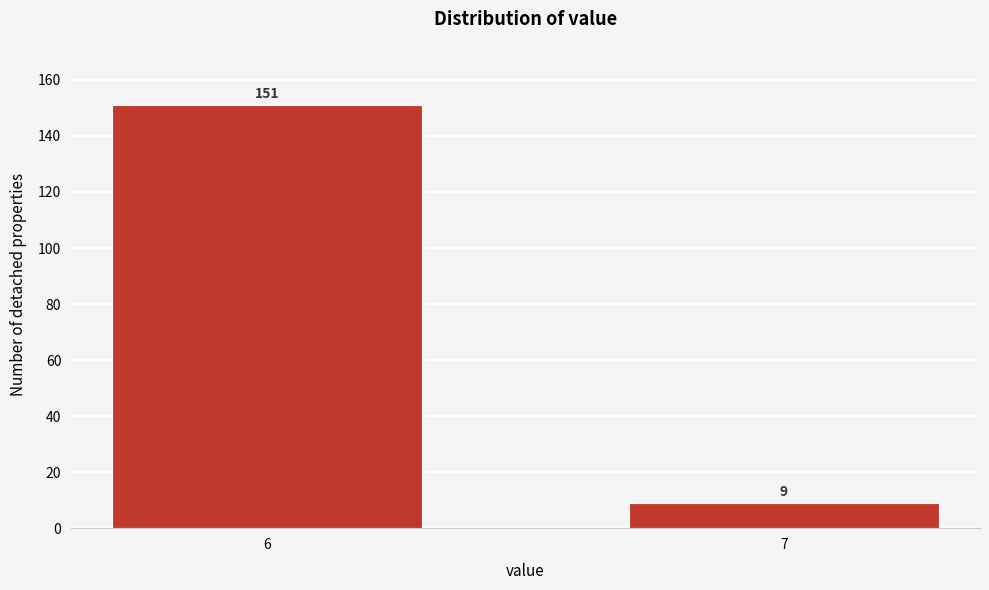

Reading left to right, extract all data points from this chart.

6=151	7=9